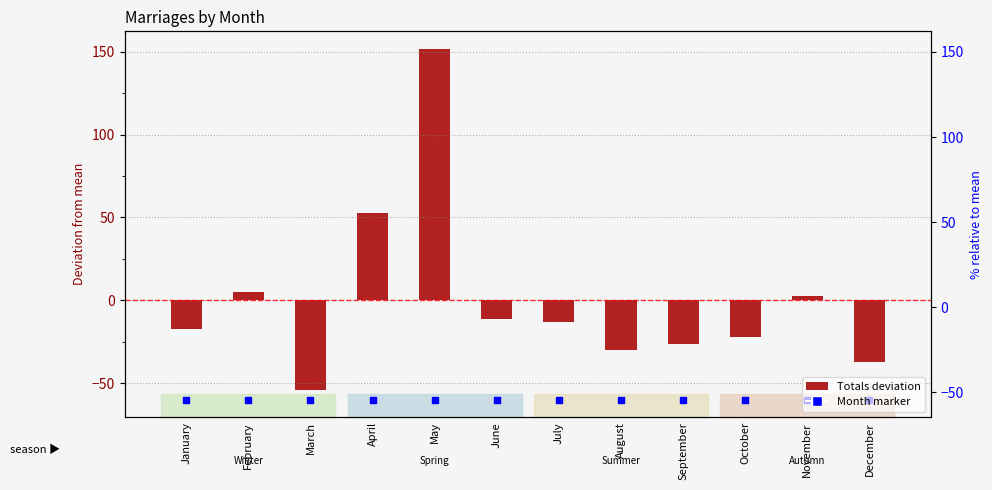

Which series contains the highest Y value?

Totals (deviation from mean)